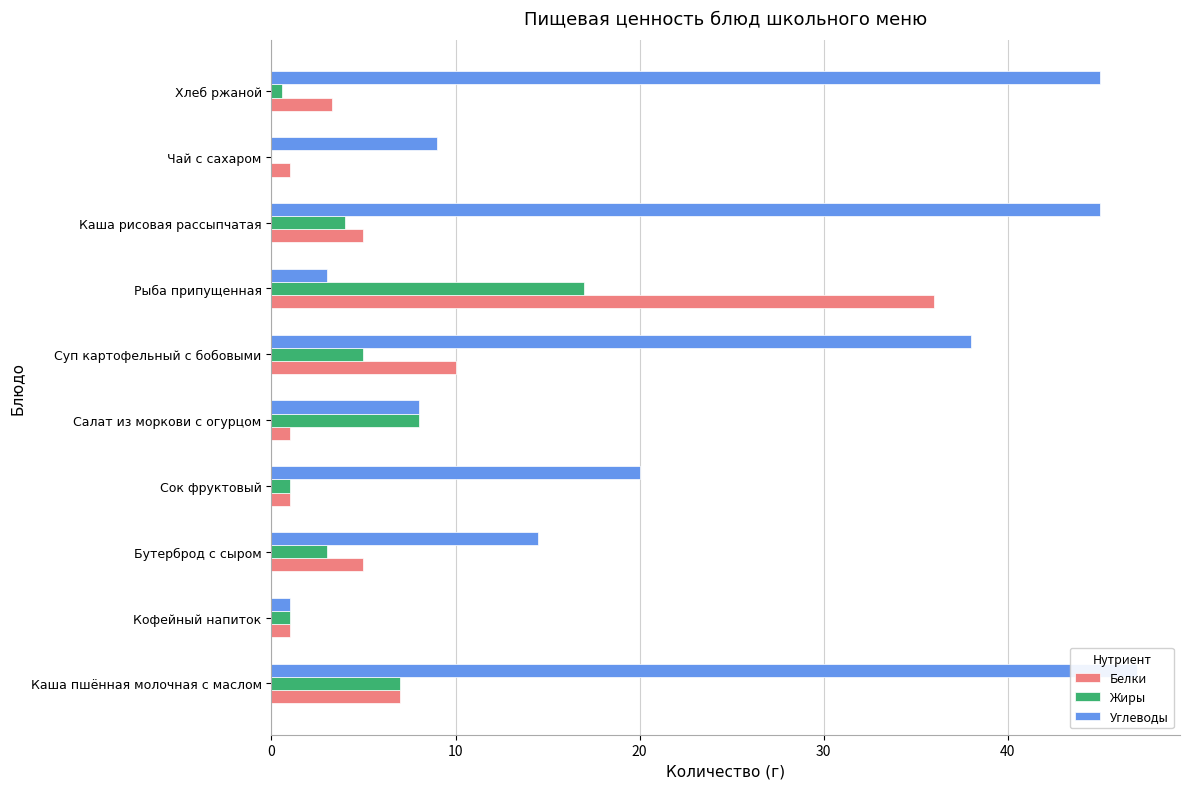

What is the total value across all series at Бутерброд с сыром?

22.5